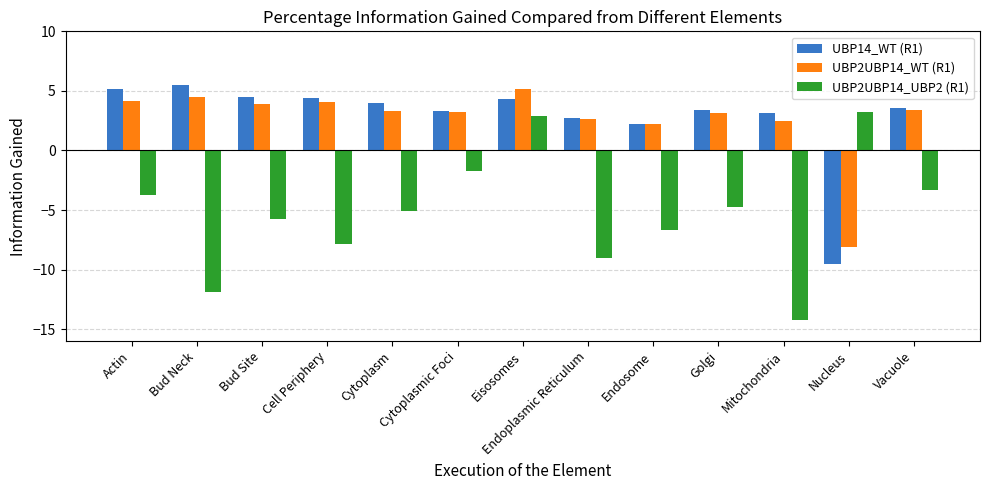

What is the difference between the highest and lowest values at Bud Site?

10.2